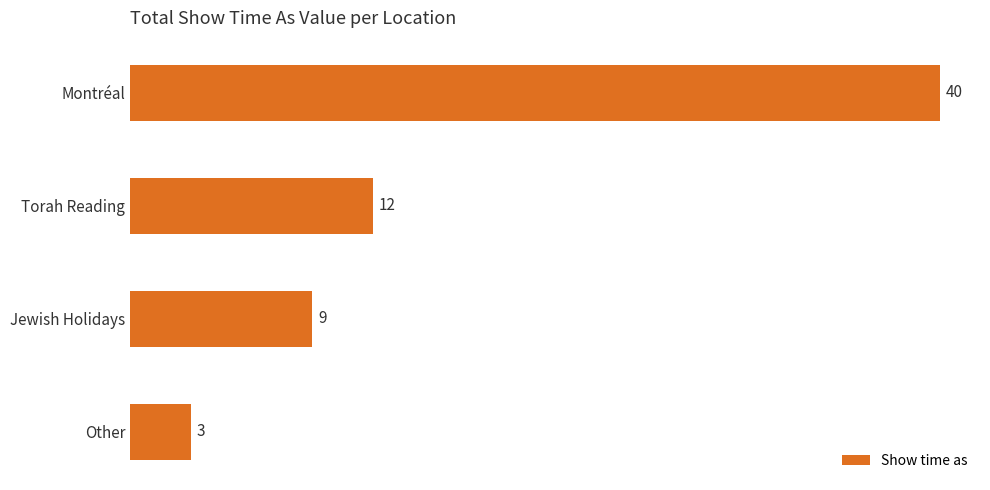

Which label corresponds to the largest value in the chart?

Montréal